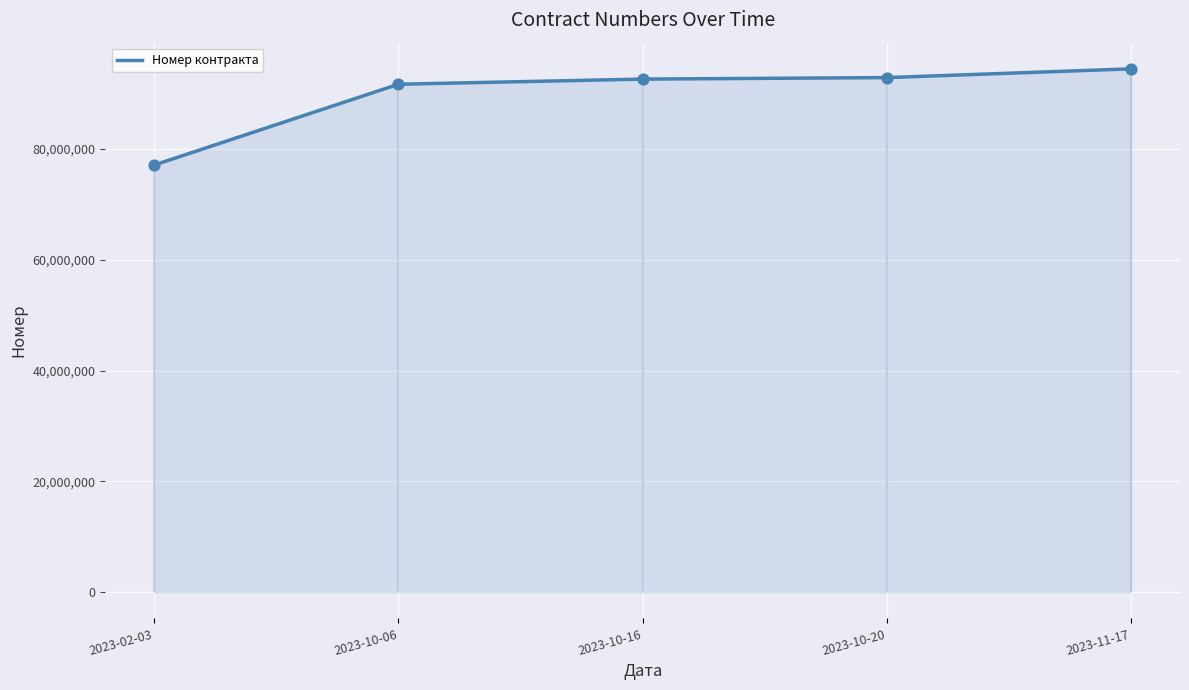

What is the change in value from 2023-02-03 to 2023-11-17?

+17358934